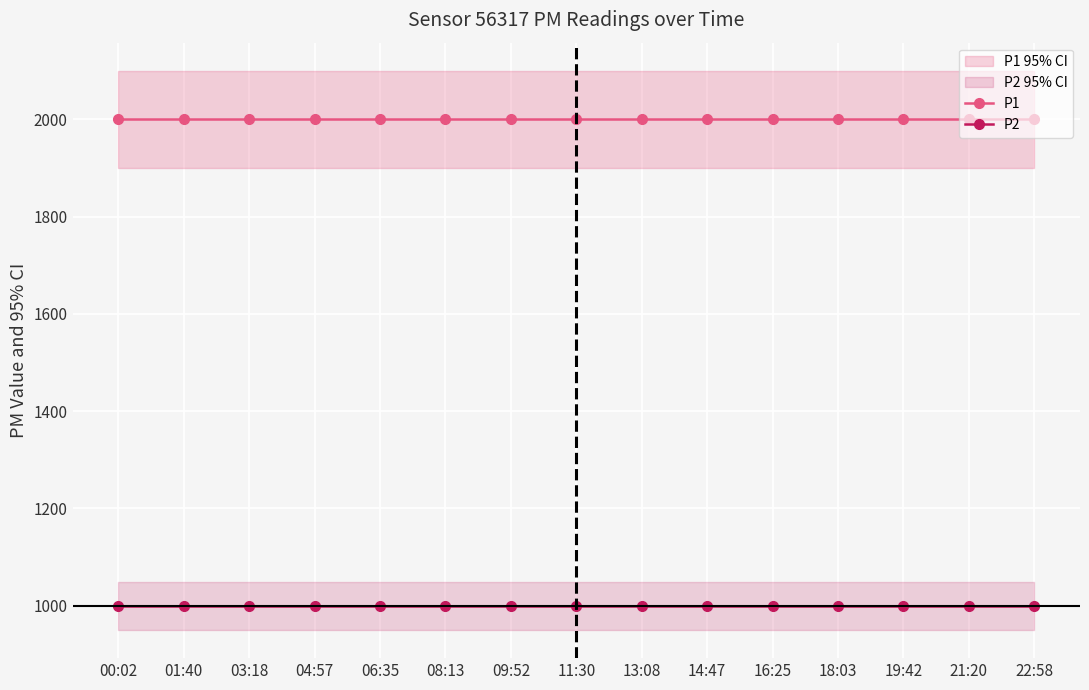

Read the P2 value at 18:03.

999.9